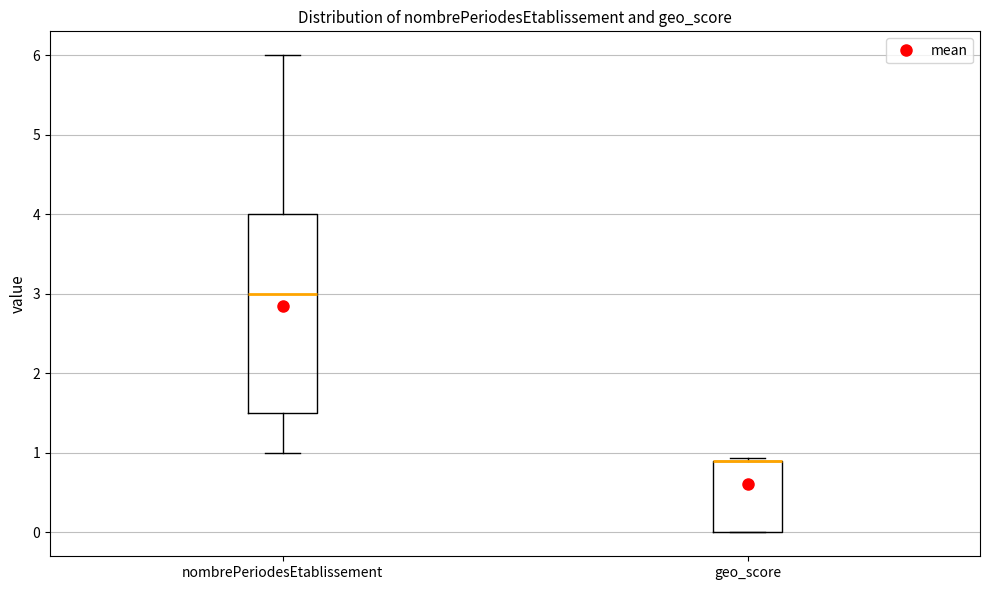

Which box is the tallest, from its lower edge to its upper edge?

nombrePeriodesEtablissement